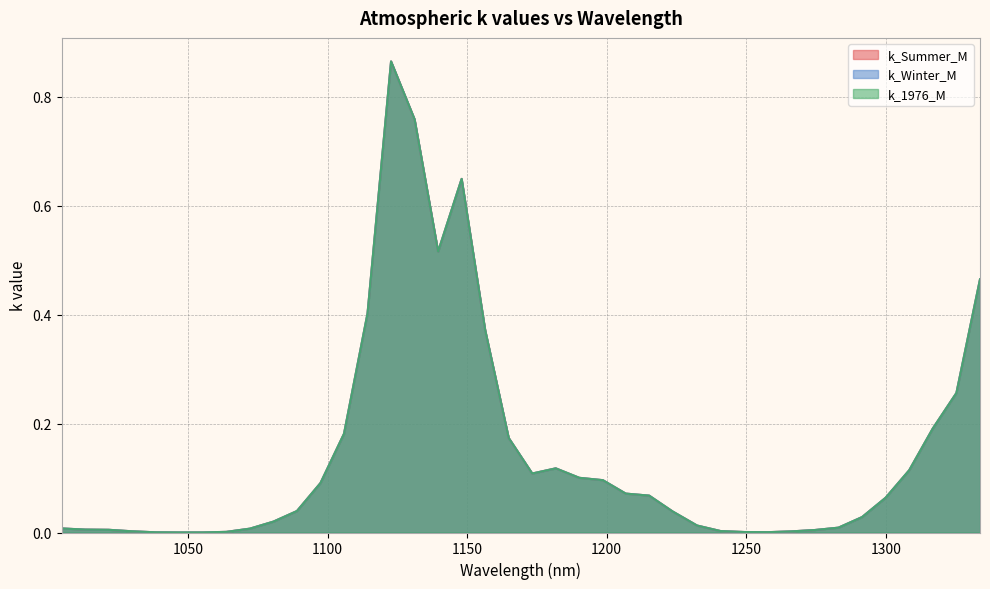

Where is k_Winter_M nearest to the value 0?

1046.91